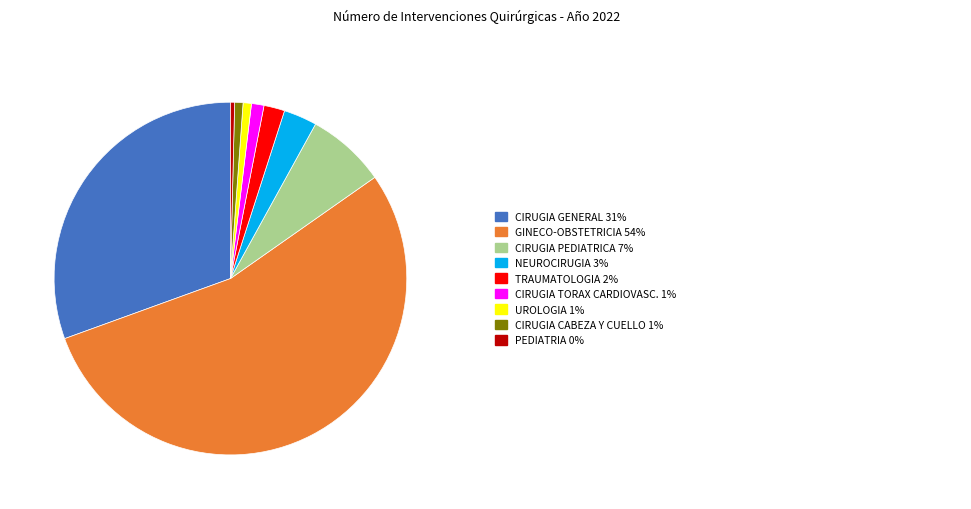

Does any single category account for the majority?

Yes